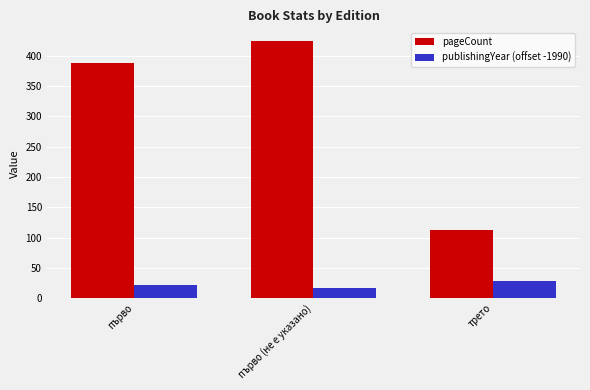

Is it true that pageCount equals 112 at трето?

True